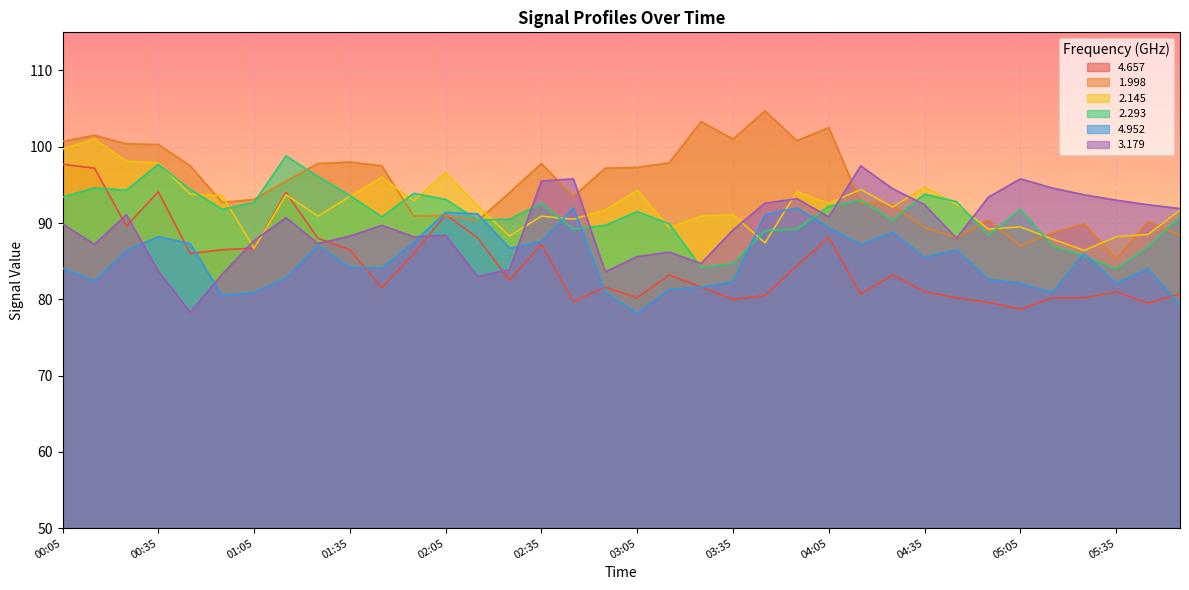

What is the label of the 17th point from the left?

02:45